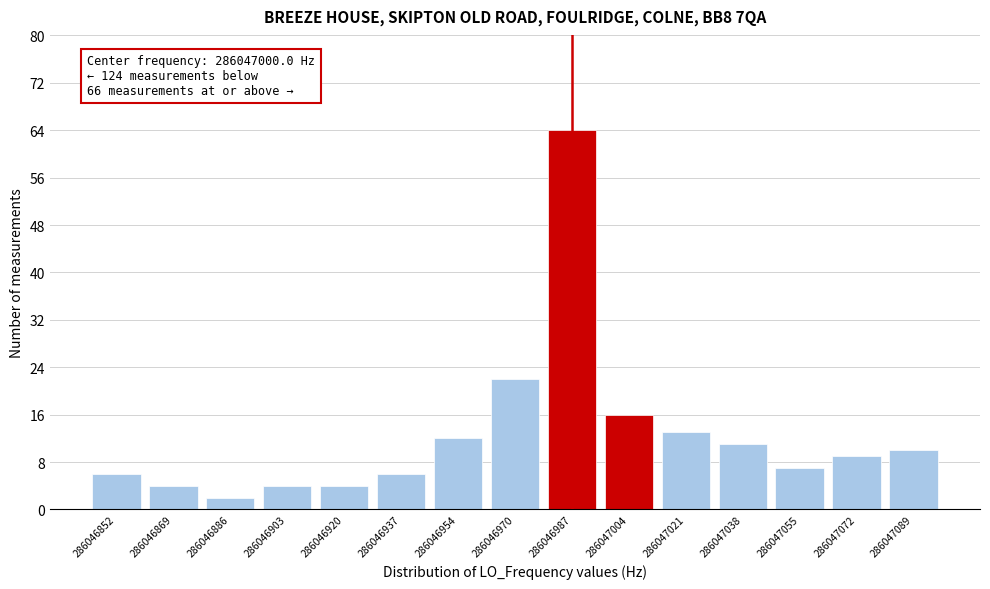

Reading left to right, extract all data points from this chart.

6	4	2	4	4	6	12	22	64	16	13	11	7	9	10